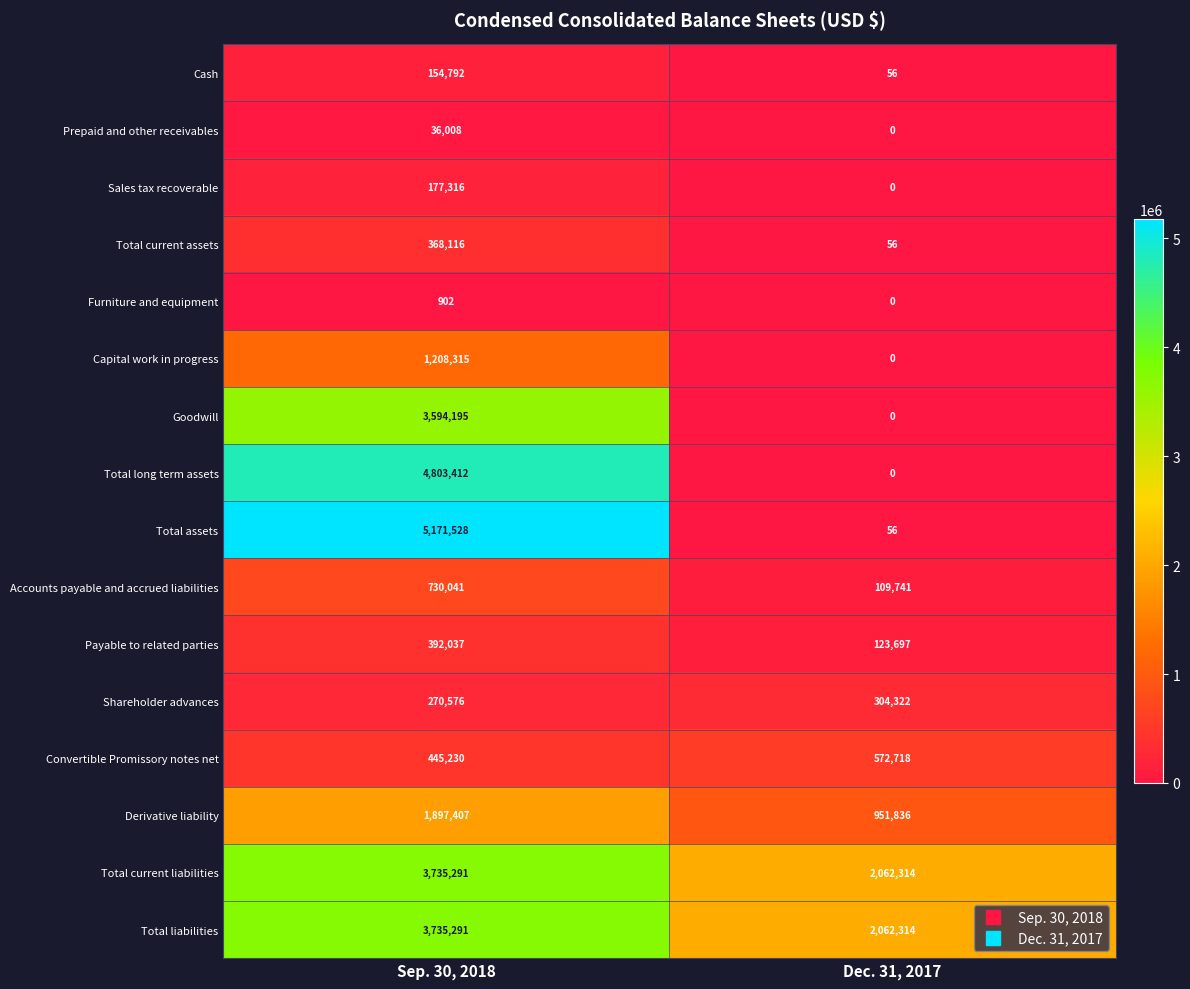

Which series has the largest range (max minus min)?

Total assets